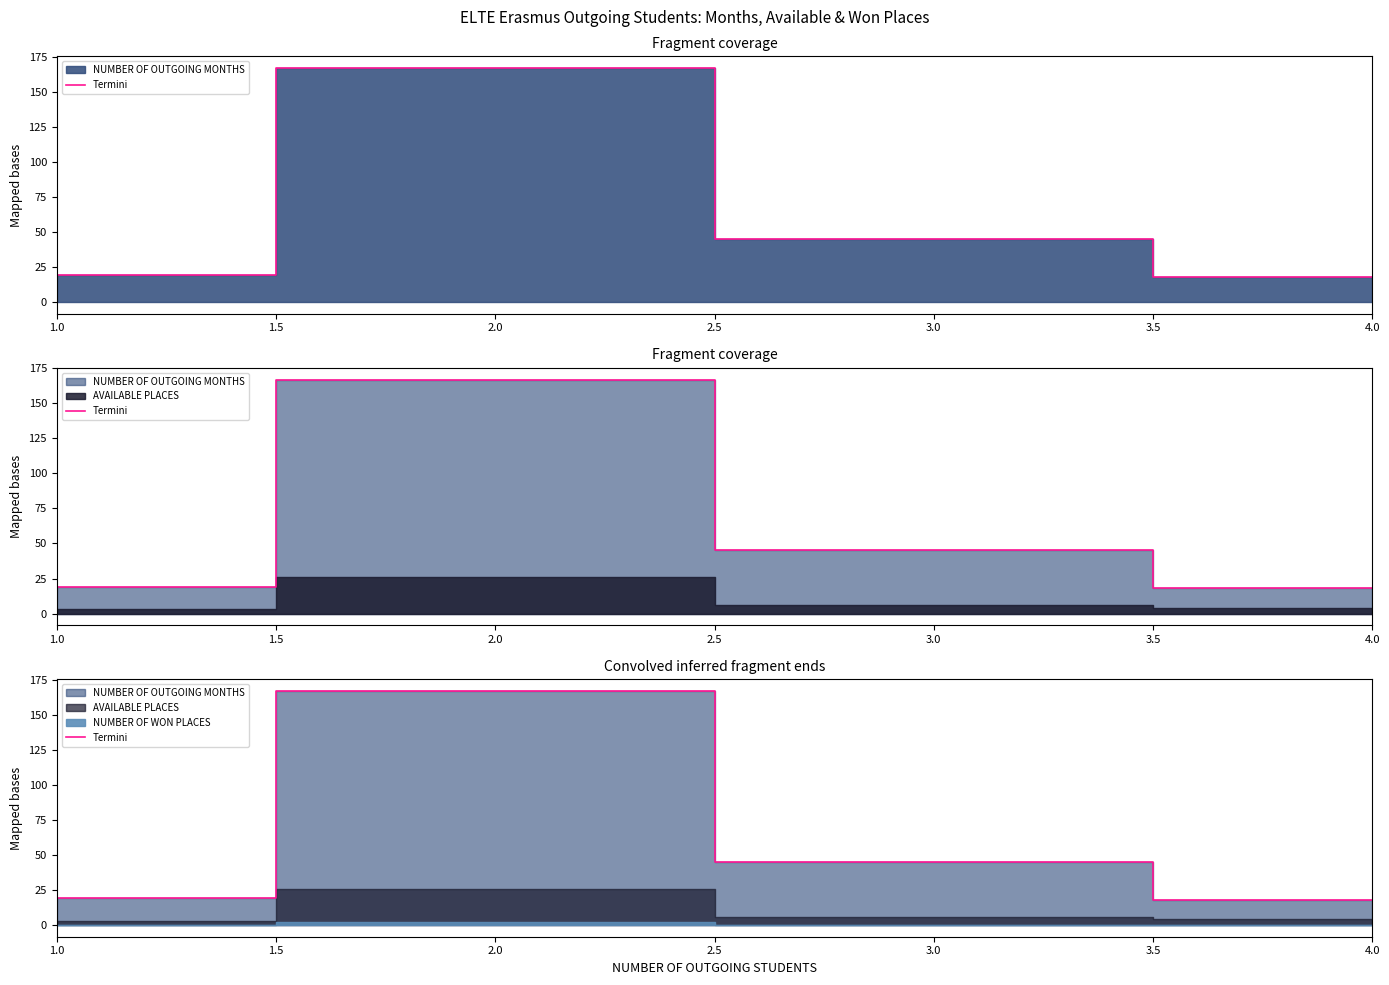

What is the label of the 2nd point from the left?

2.0